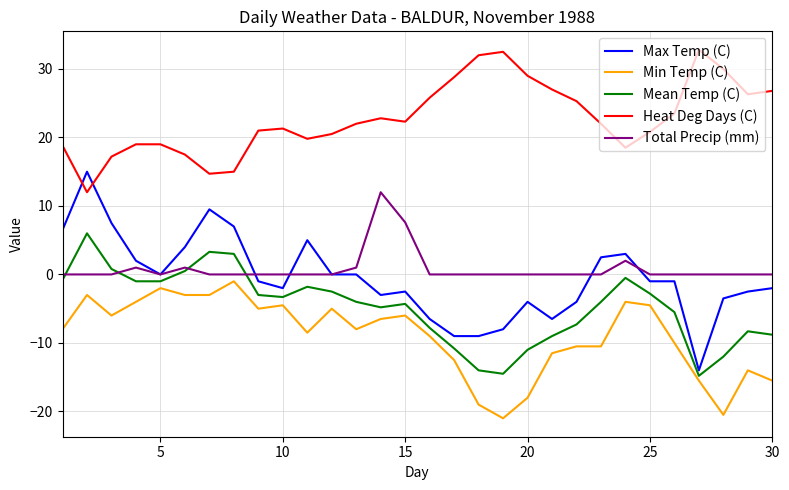

Which series has the largest total across all categories?

Heat Deg Days (C)